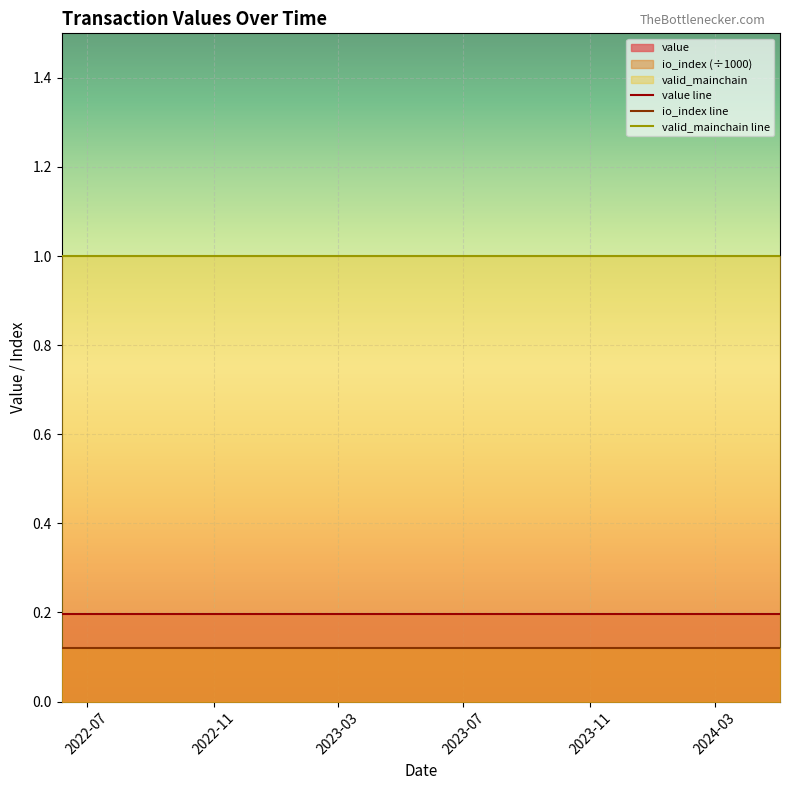

True or false: valid_mainchain line and value line cross at least once.

False